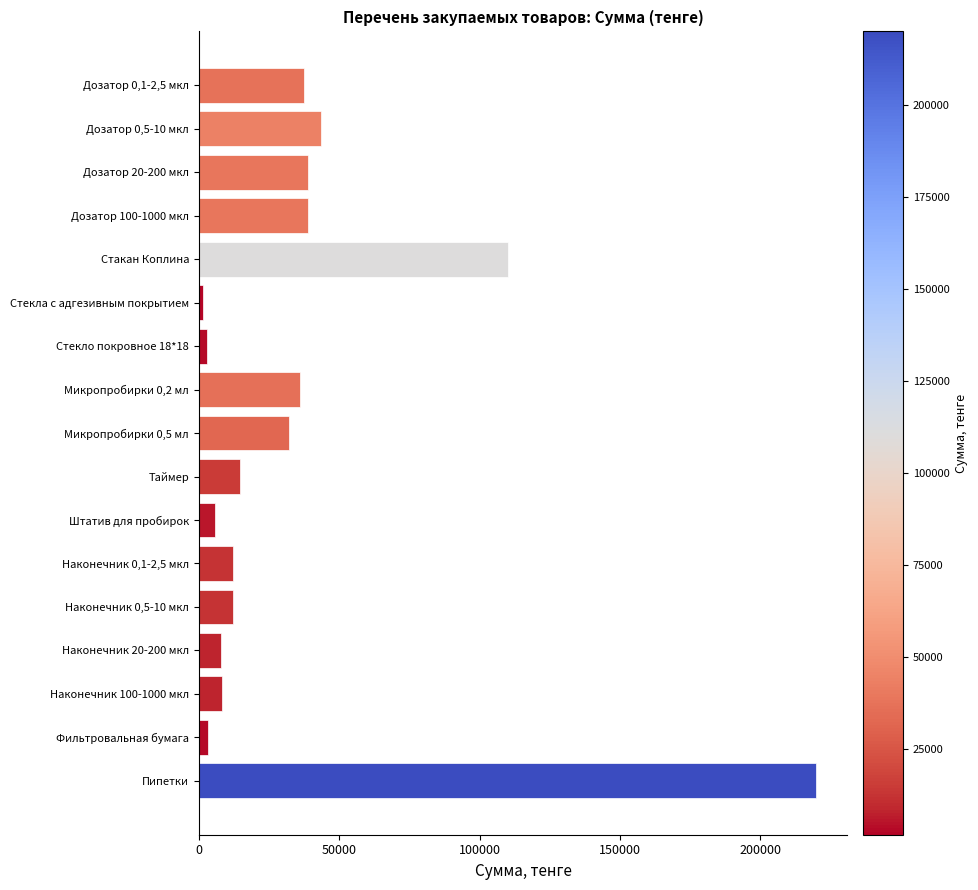

What is the sum of all values?

625000